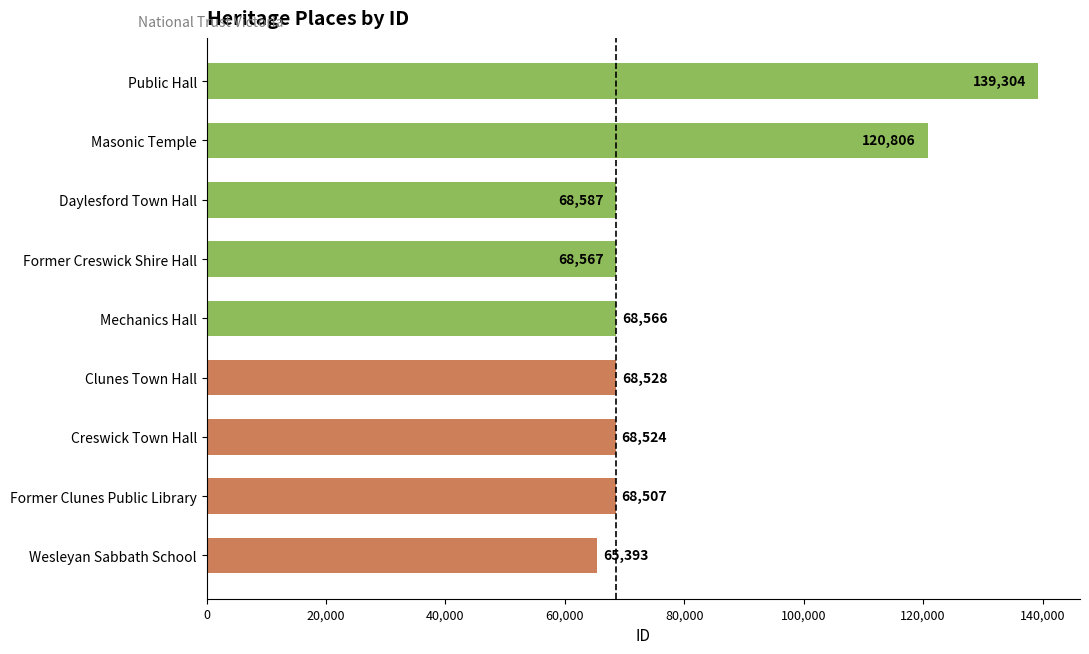

List the labels in order of value, smallest first.

Wesleyan Sabbath School, Former Clunes Public Library, Creswick Town Hall, Clunes Town Hall, Mechanics Hall, Former Creswick Shire Hall, Daylesford Town Hall, Masonic Temple, Public Hall